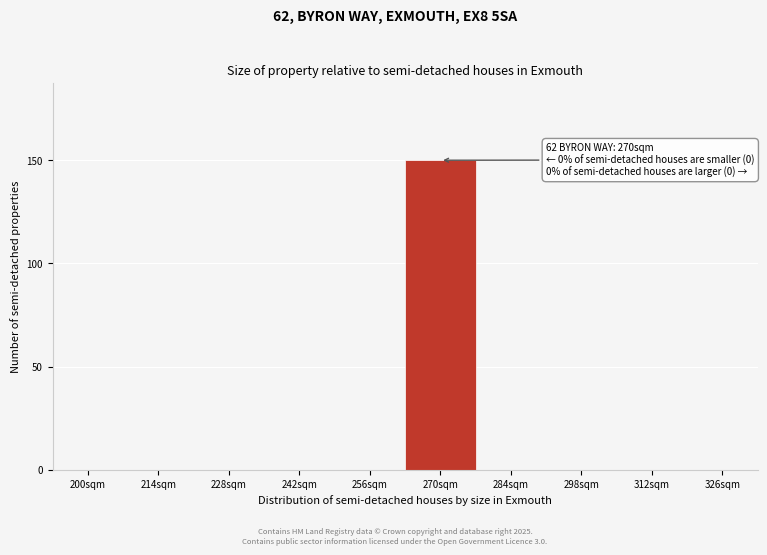

Reading right to left, transcribe all the data shown in this chart.

326sqm=0	312sqm=0	298sqm=0	284sqm=0	270sqm=150	256sqm=0	242sqm=0	228sqm=0	214sqm=0	200sqm=0